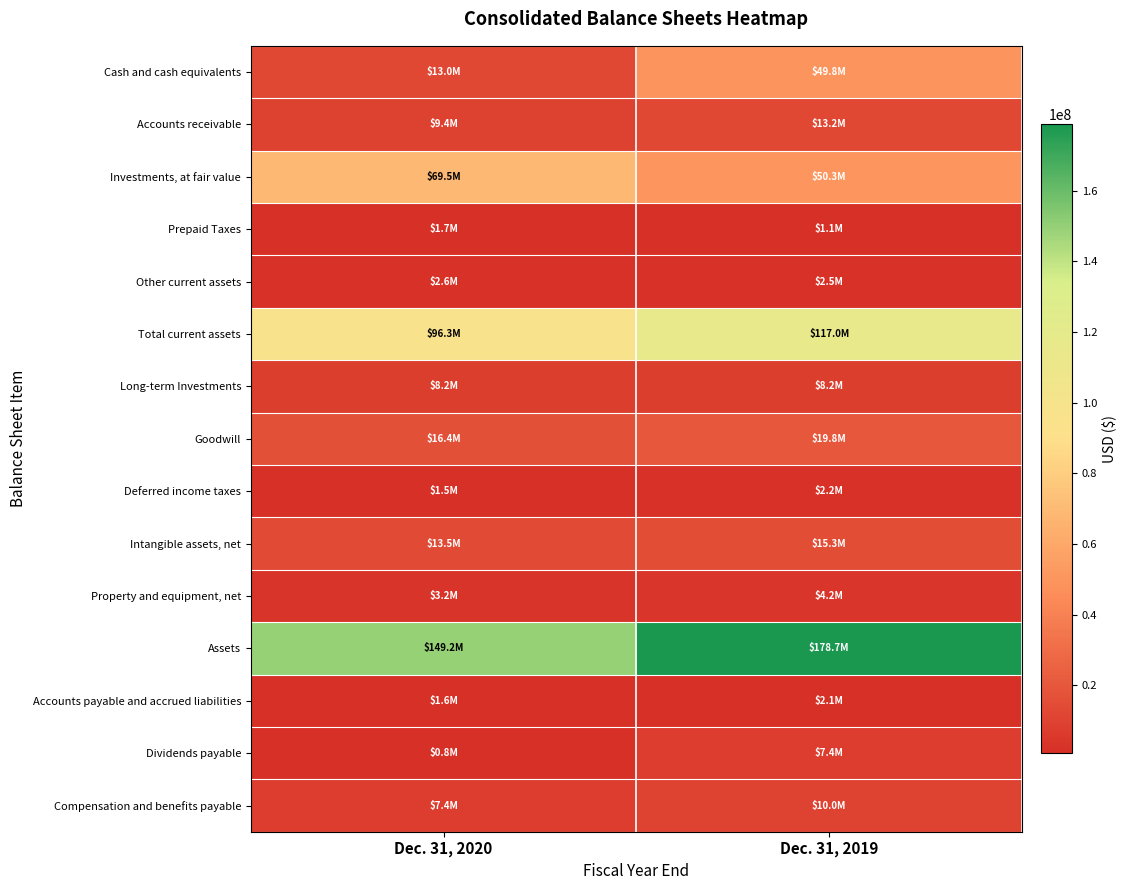

At Dec. 31, 2019, list the series in order from smallest to largest.

Prepaid Taxes, Accounts payable and accrued liabilities, Deferred income taxes, Other current assets, Property and equipment, net, Dividends payable, Long-term Investments, Compensation and benefits payable, Accounts receivable, Intangible assets, net, Goodwill, Cash and cash equivalents, Investments, at fair value, Total current assets, Assets